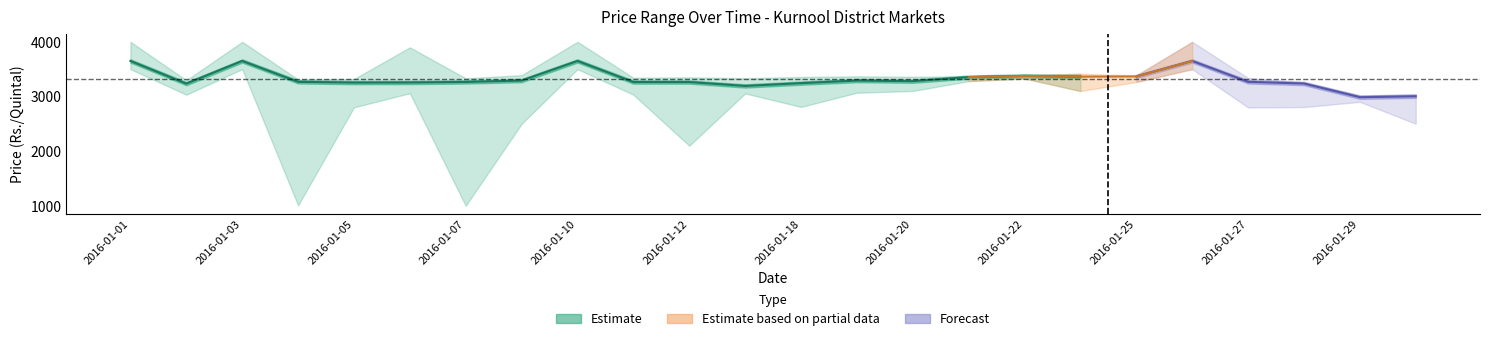

True or false: Modal Price and Min Price cross at least once.

False